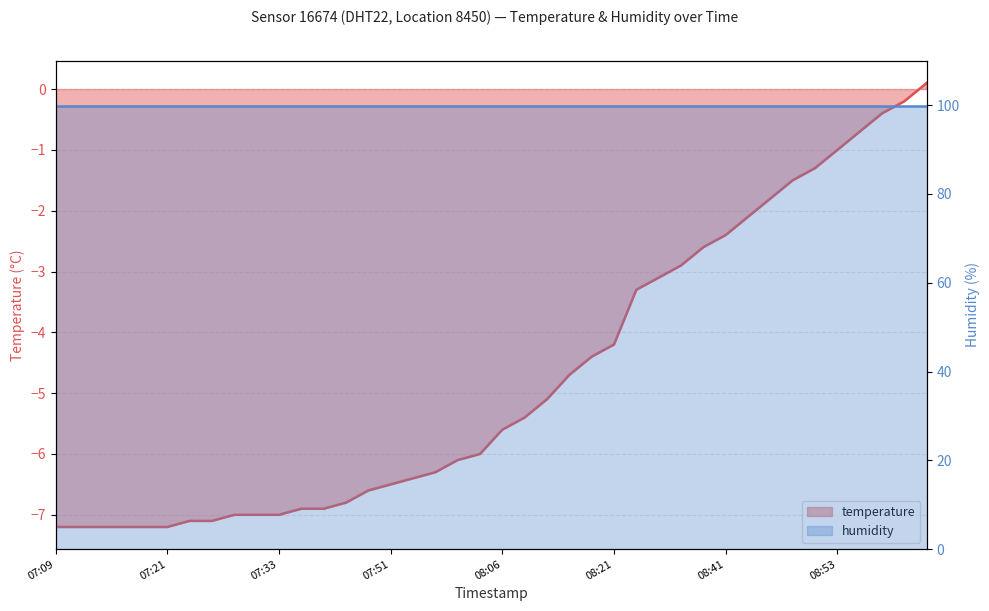

Reading left to right, what are all the values shown in this chart?

-7.2	-7.2	-7.2	-7.2	-7.2	-7.2	-7.1	-7.1	-7.0	-7.0	-7.0	-6.9	-6.9	-6.8	-6.6	-6.5	-6.4	-6.3	-6.1	-6.0	-5.6	-5.4	-5.1	-4.7	-4.4	-4.2	-3.3	-3.1	-2.9	-2.6	-2.4	-2.1	-1.8	-1.5	-1.3	-1.0	-0.7	-0.4	-0.2	0.1